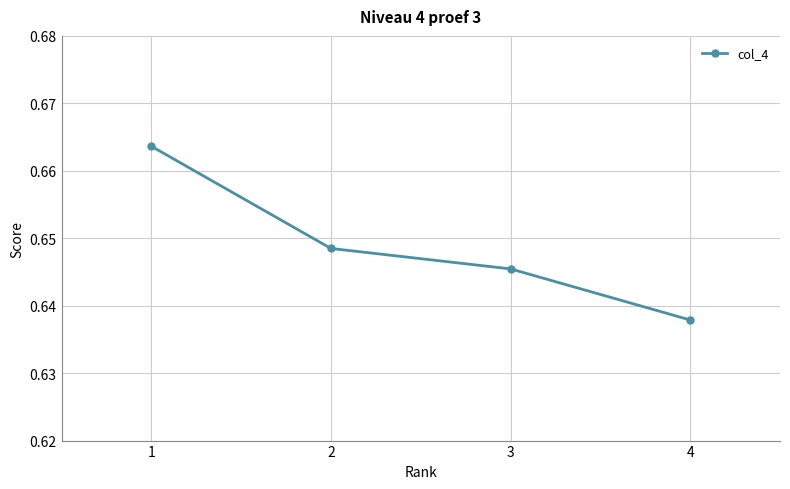

At which category does the chart reach its peak across all series?

1